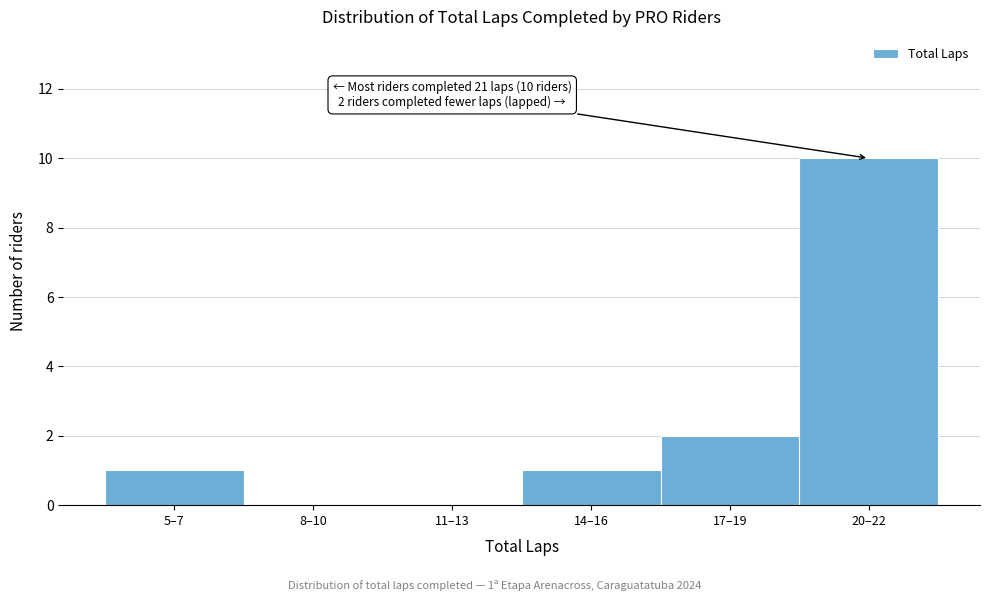

Reading left to right, extract all data points from this chart.

5–7=1	8–10=0	11–13=0	14–16=1	17–19=2	20–22=10